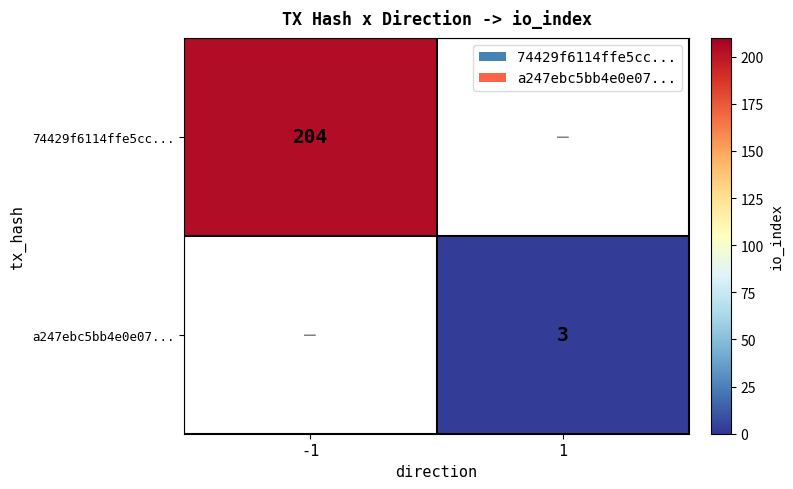

True or false: 74429f6114ffe5cc... has a value of 271.1 at -1.

False